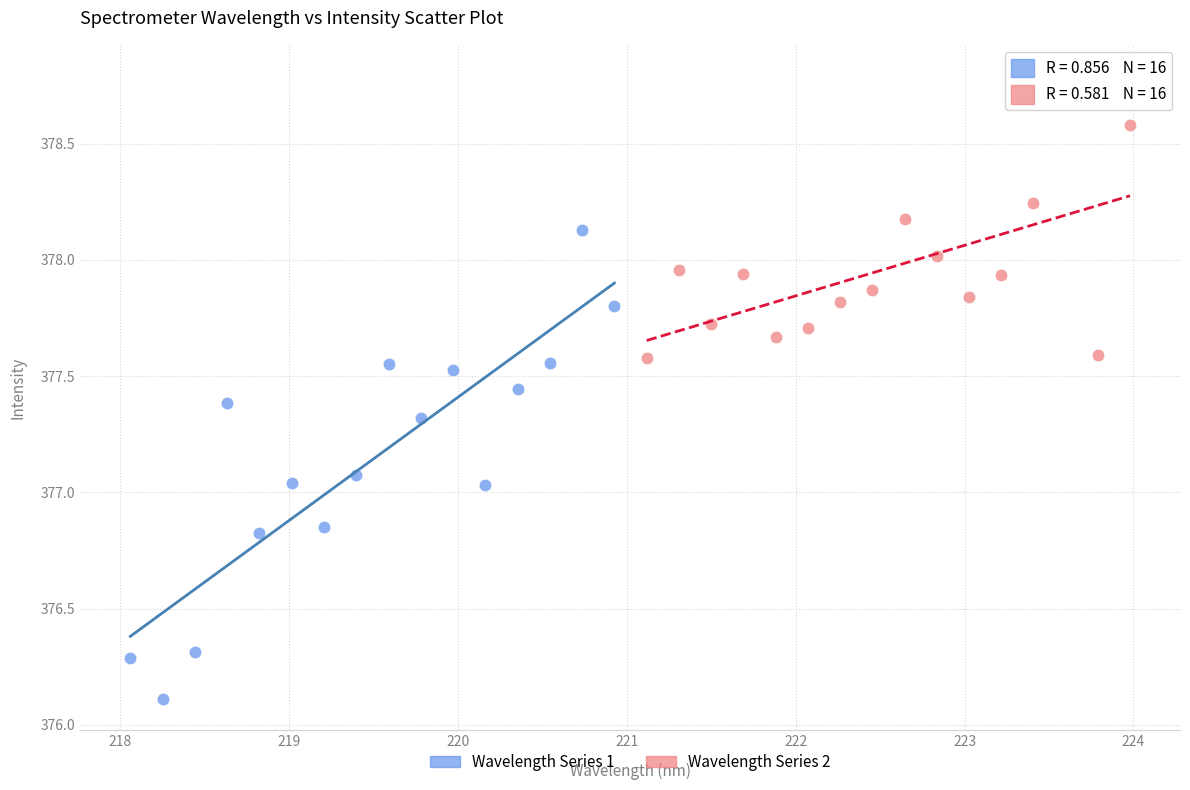

Which series reaches the minimum Y coordinate?

Wavelength Series 1